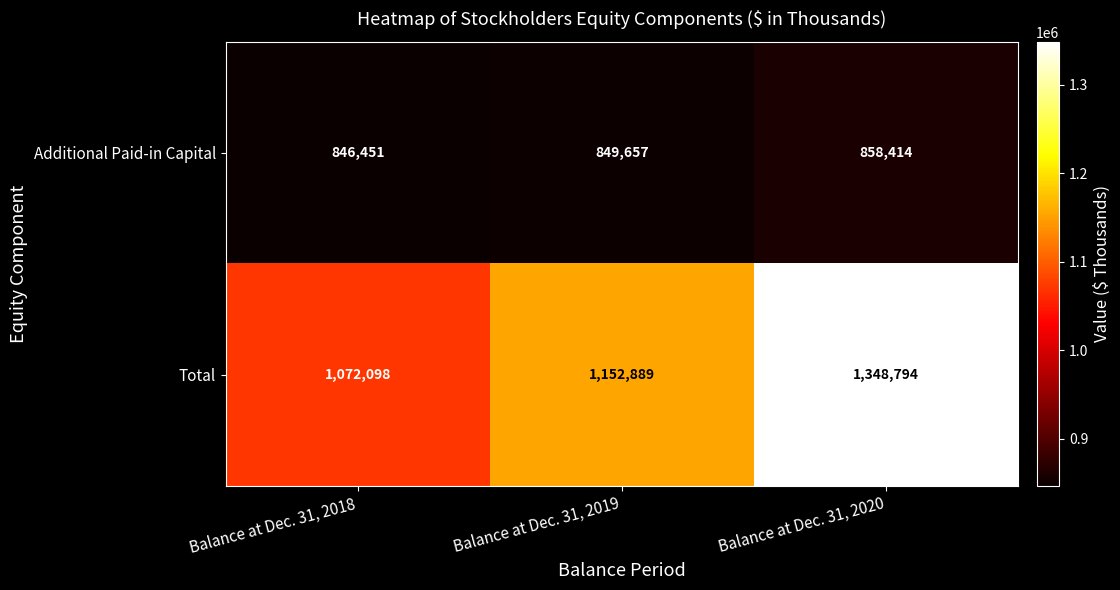

Which series changed the most between Balance at Dec. 31, 2018 and Balance at Dec. 31, 2020?

Total